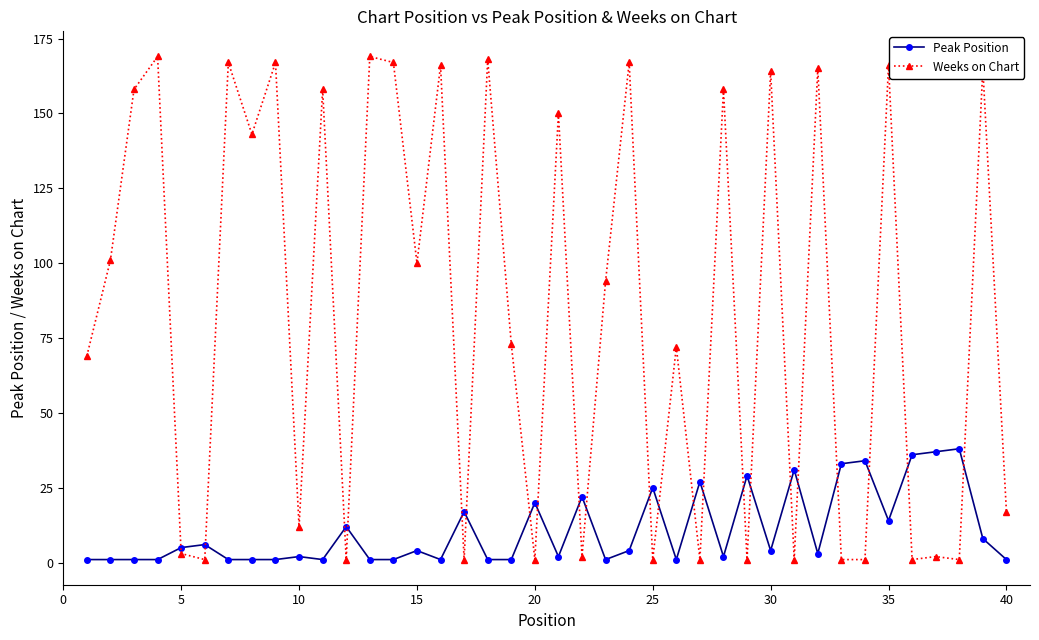

Which series has the largest range (max minus min)?

Weeks on Chart